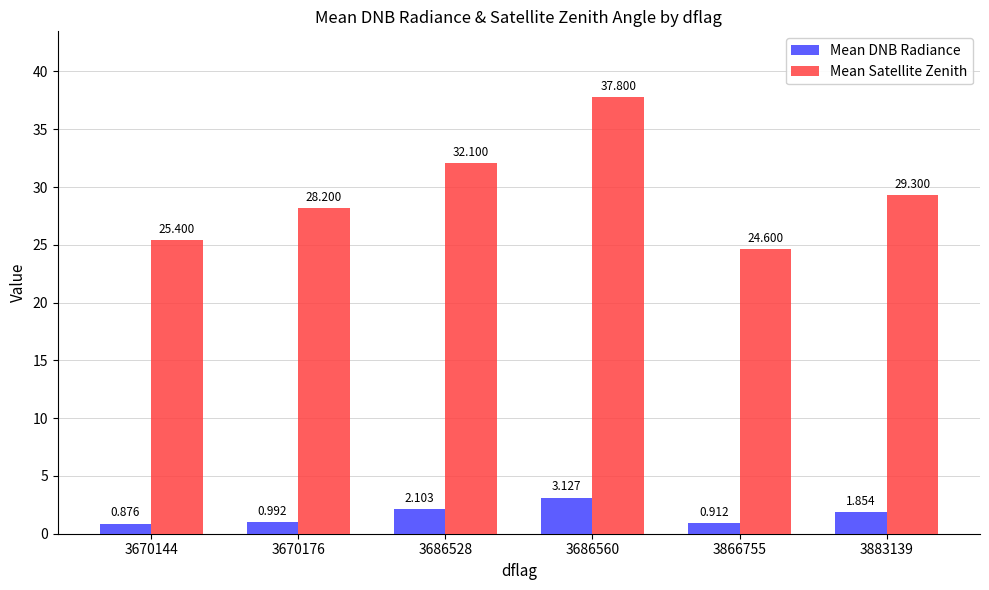

Between 3686528 and 3686560, which series saw the biggest shift?

Mean Satellite Zenith